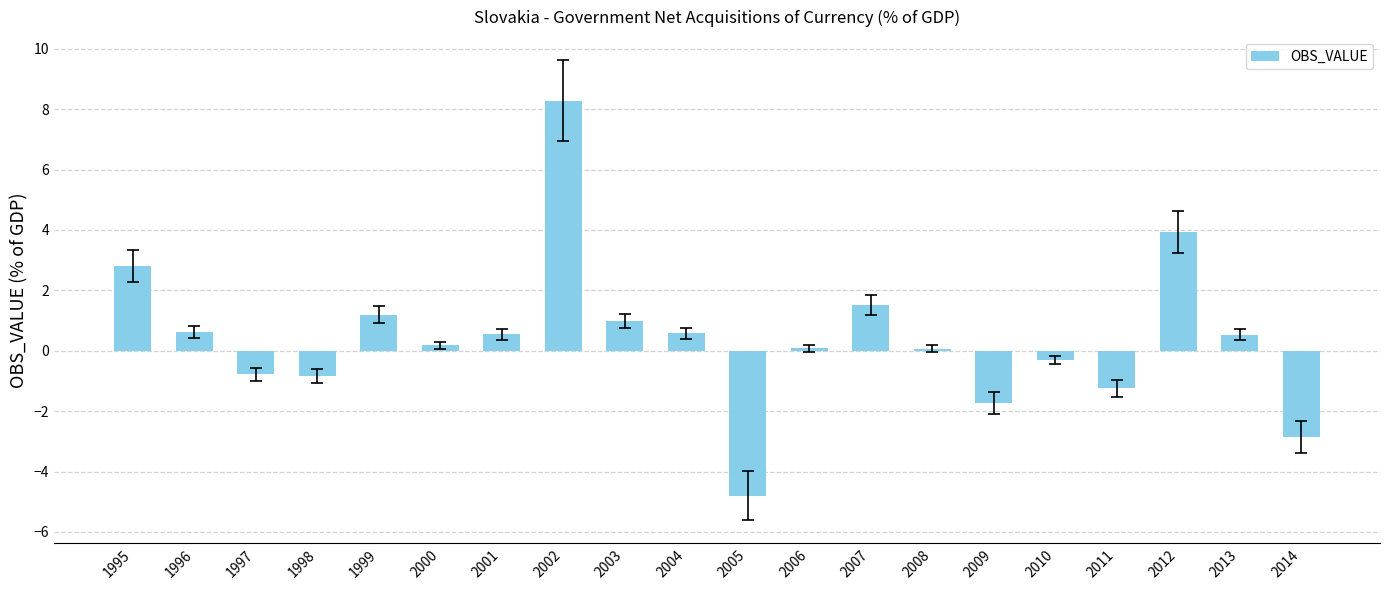

How many values are below zero?

7